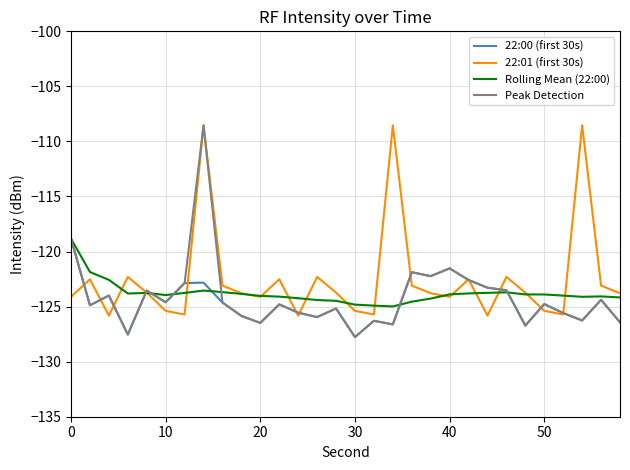

Which series has the largest range (max minus min)?

Peak Detection